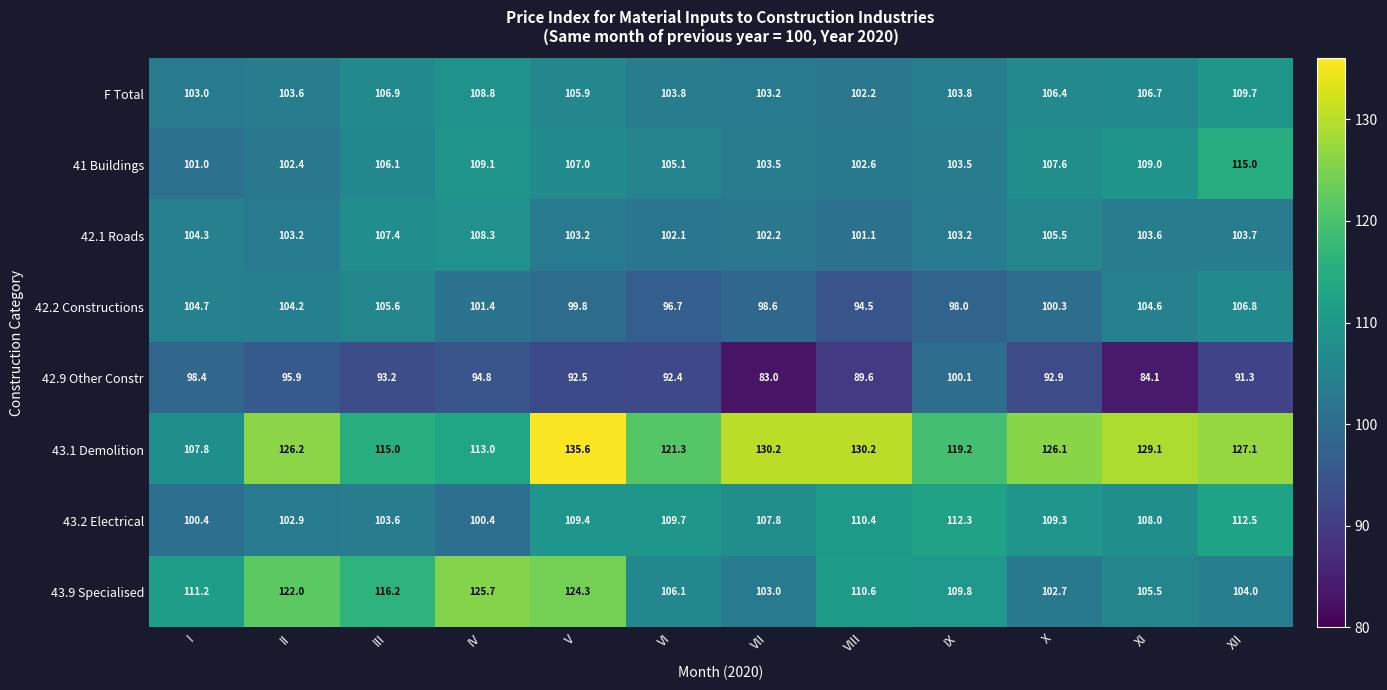

What is the total value across all series at XII?

870.1